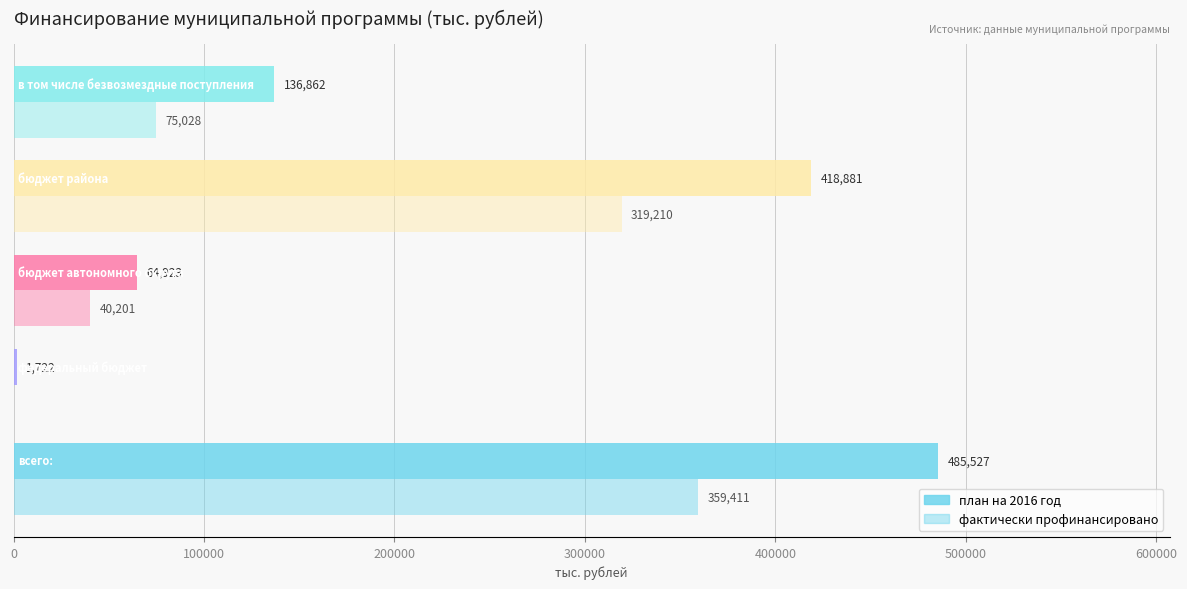

Rank the series by their maximum value, from lowest to highest.

фактически профинансировано, план на 2016 год